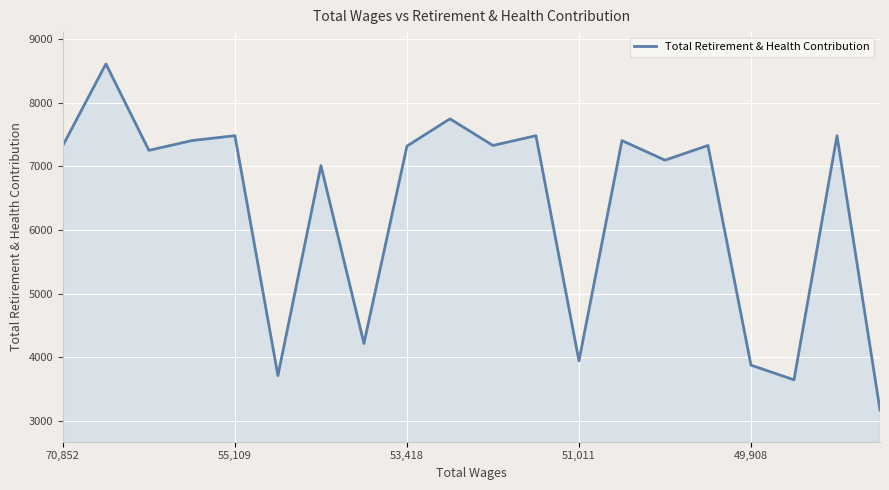

What is the maximum value shown in the chart?

8612